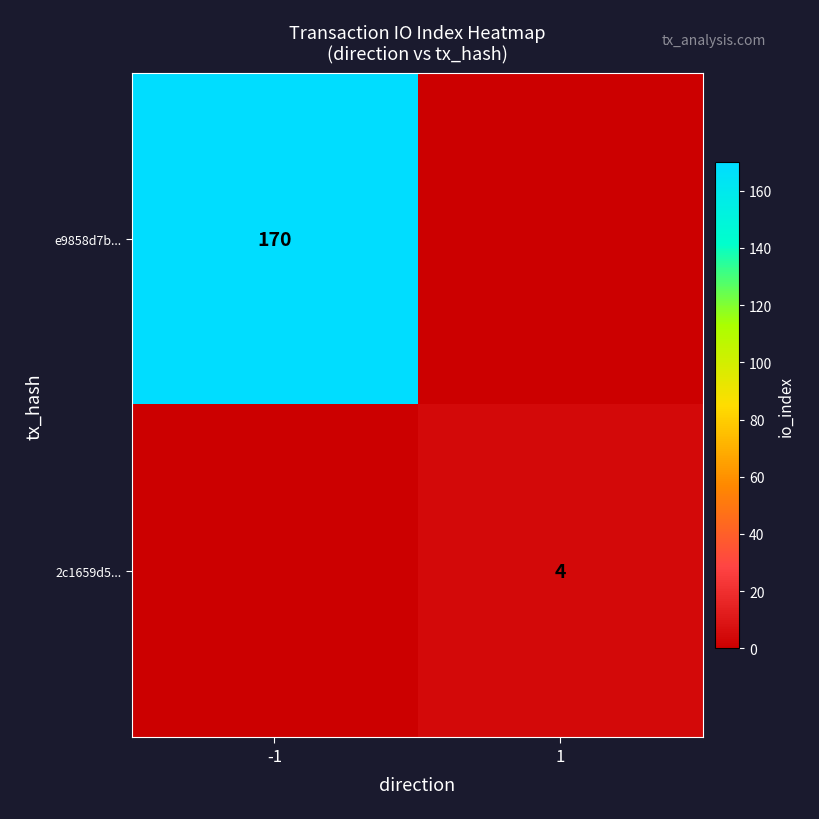

What is the maximum value shown in the chart?

170